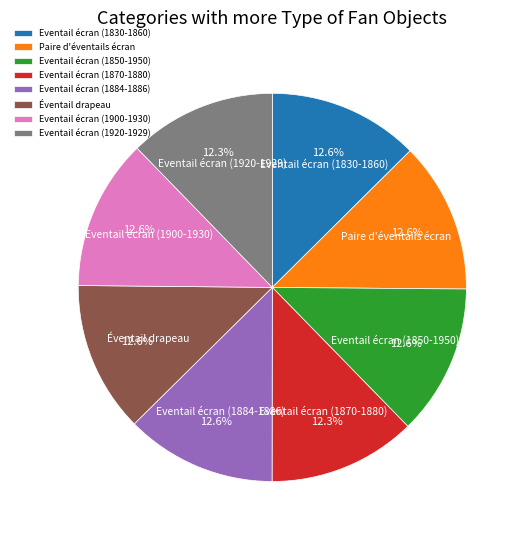

Is it true that Eventail écran (1830-1860) is 1% of the pie?

False